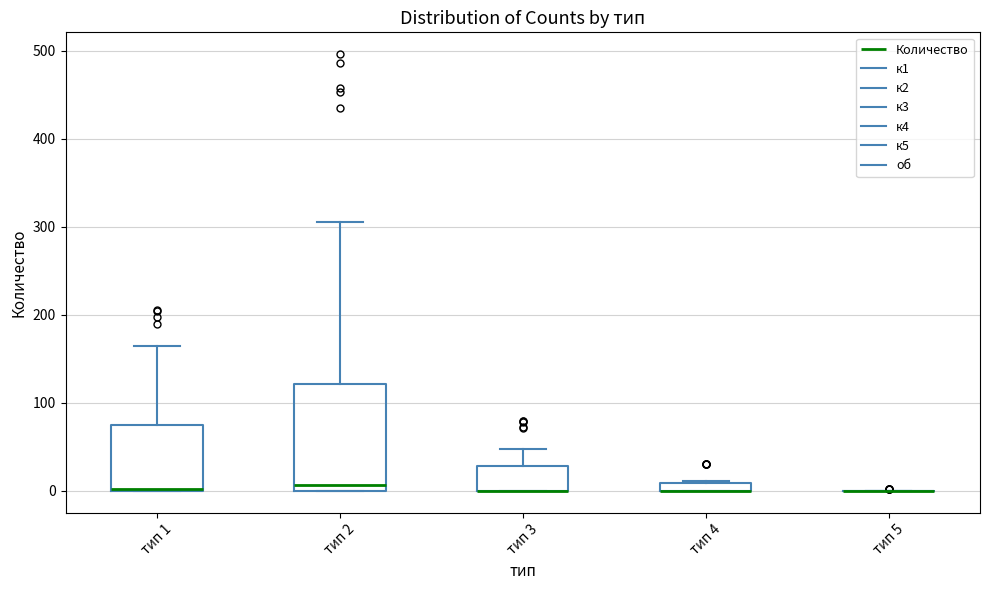

Where is the lower edge of the box for тип 4 on the y-axis? The values are not printed on the chart, so give them approximately, as read against the axis.

0